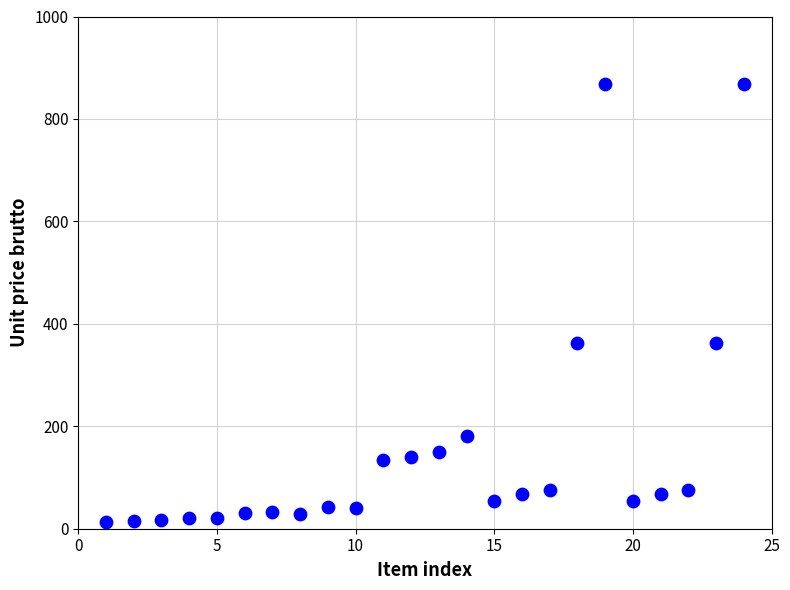

What is the range of X values (max minus min)?

23.0